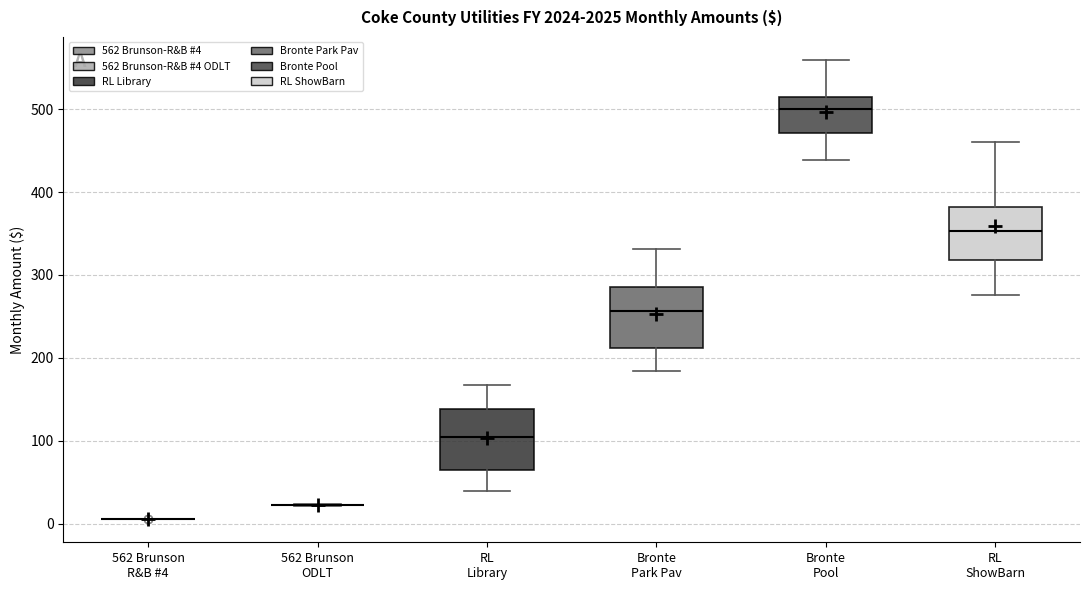

Where is the lower edge of the box for Bronte Park Pav on the y-axis? The values are not printed on the chart, so give them approximately, as read against the axis.

210